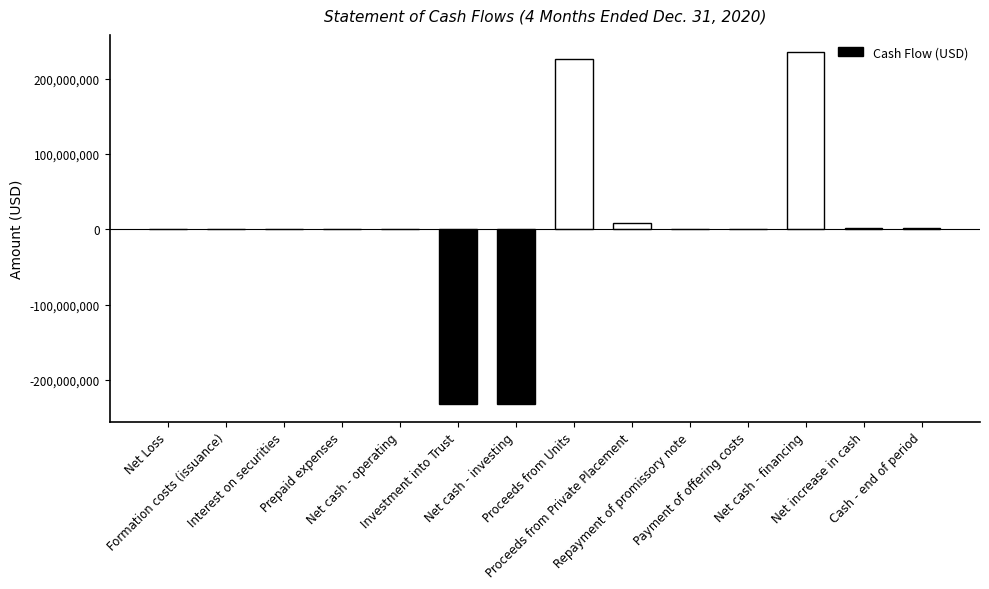

What is the sum of all values?

7625392